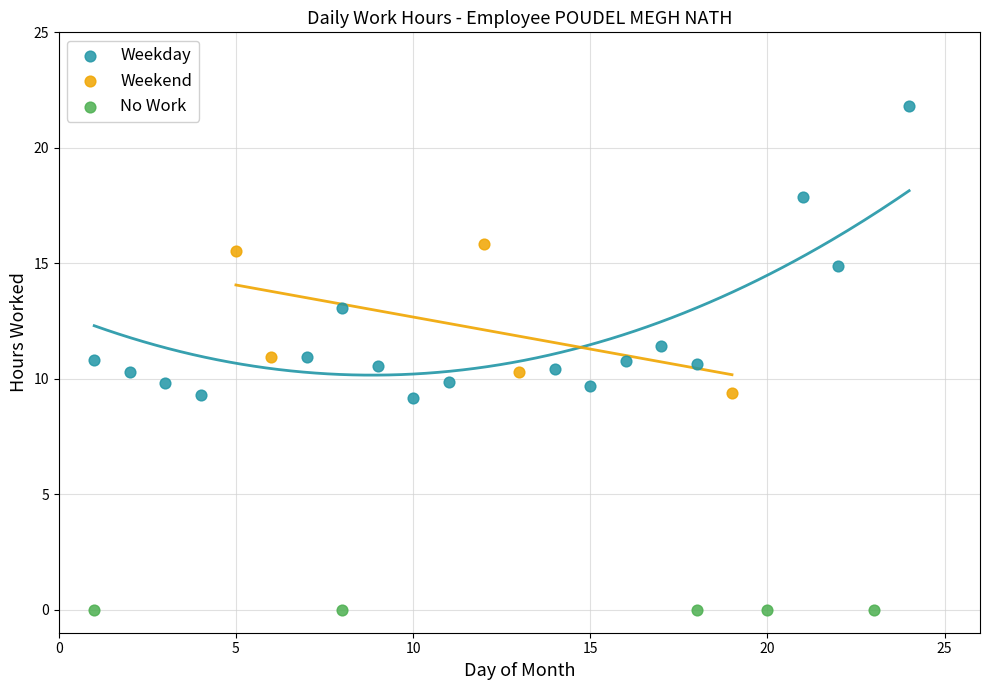

Which series reaches the minimum Y coordinate?

No Work